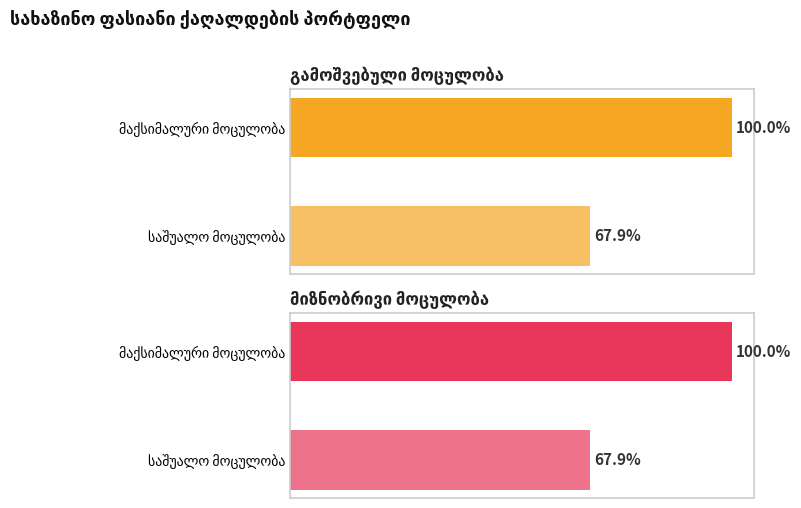

The value of მიზნობრივი მოცულობა (ლარი) at GETD22915324 is 23225207.6. True or false?

False